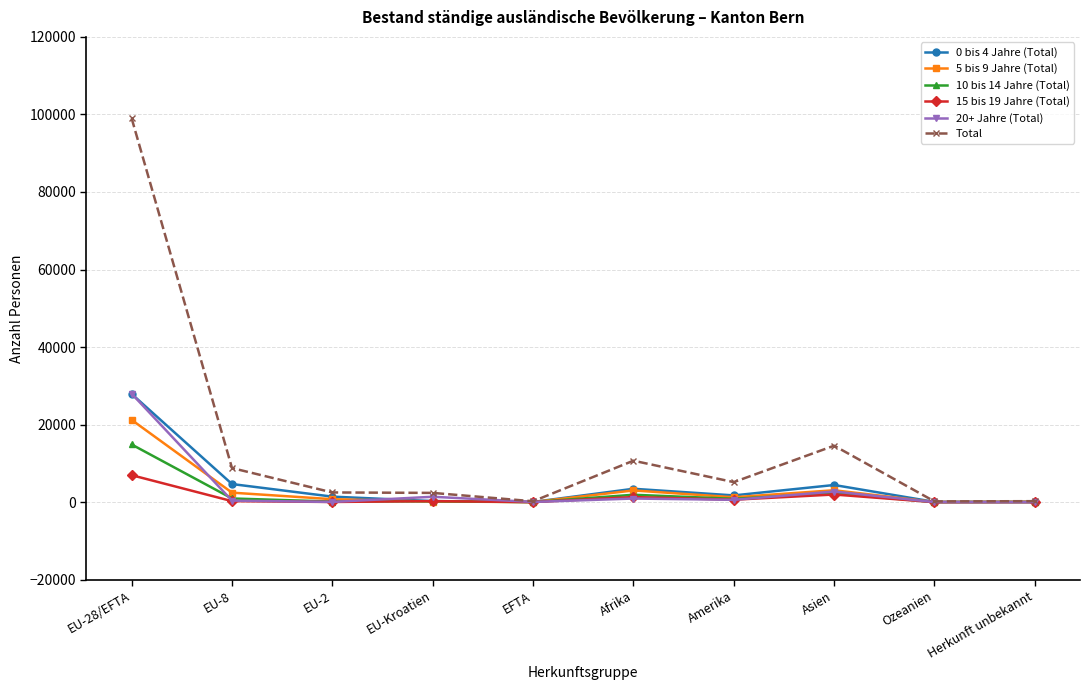

In 15 bis 19 Jahre (Total), how many points are lower than both neighbors (excluding endpoints)?

4